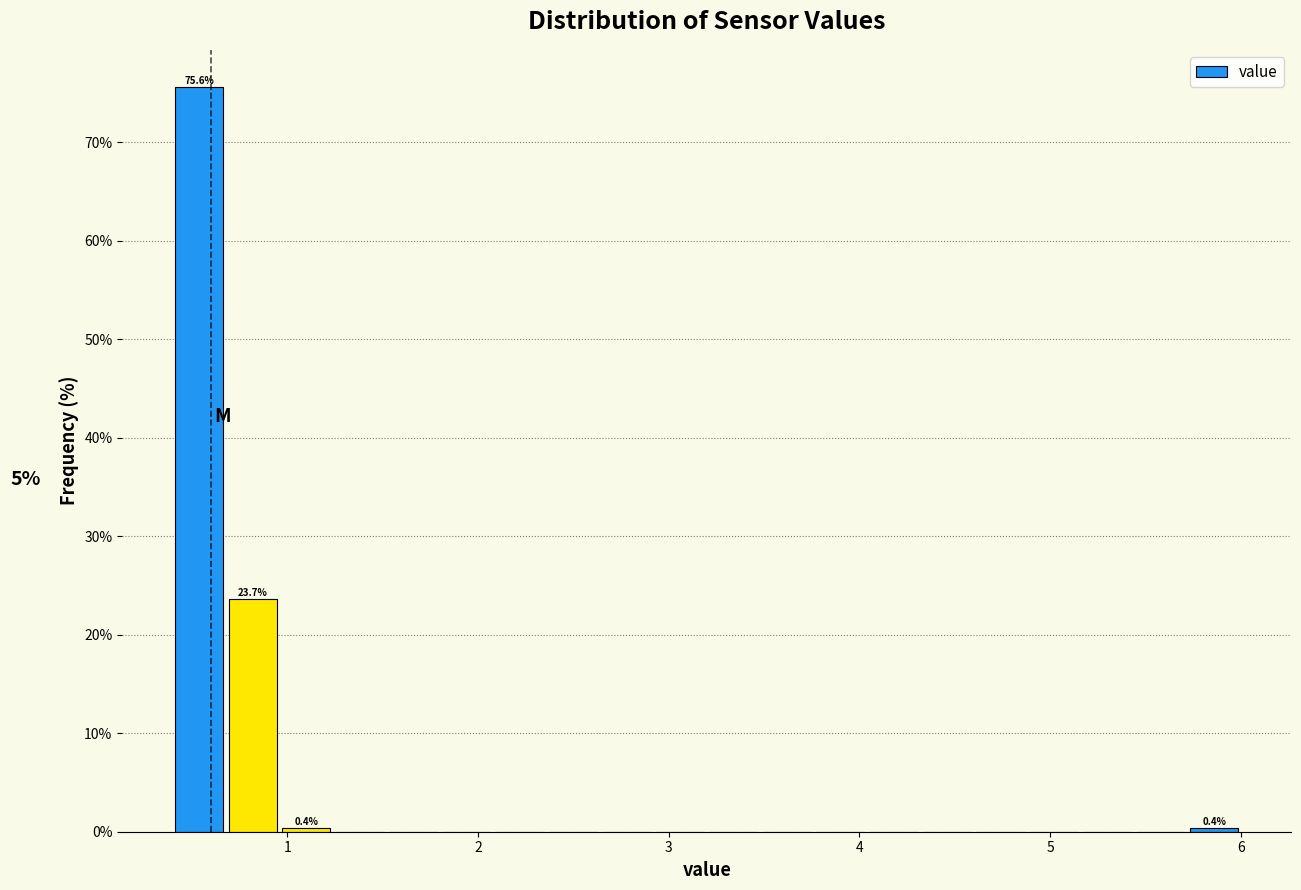

Read against the x-axis, roughly where is the centre of the tallest bar?

0.5